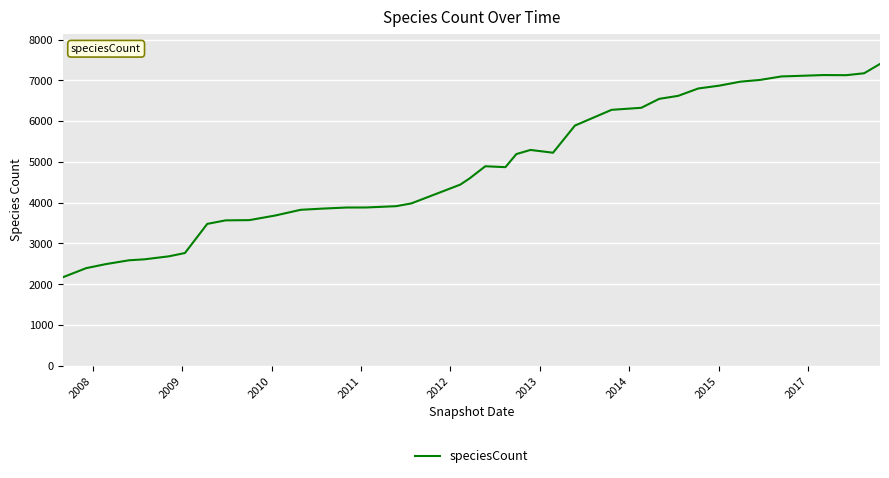

What is the greatest value displayed?

7401